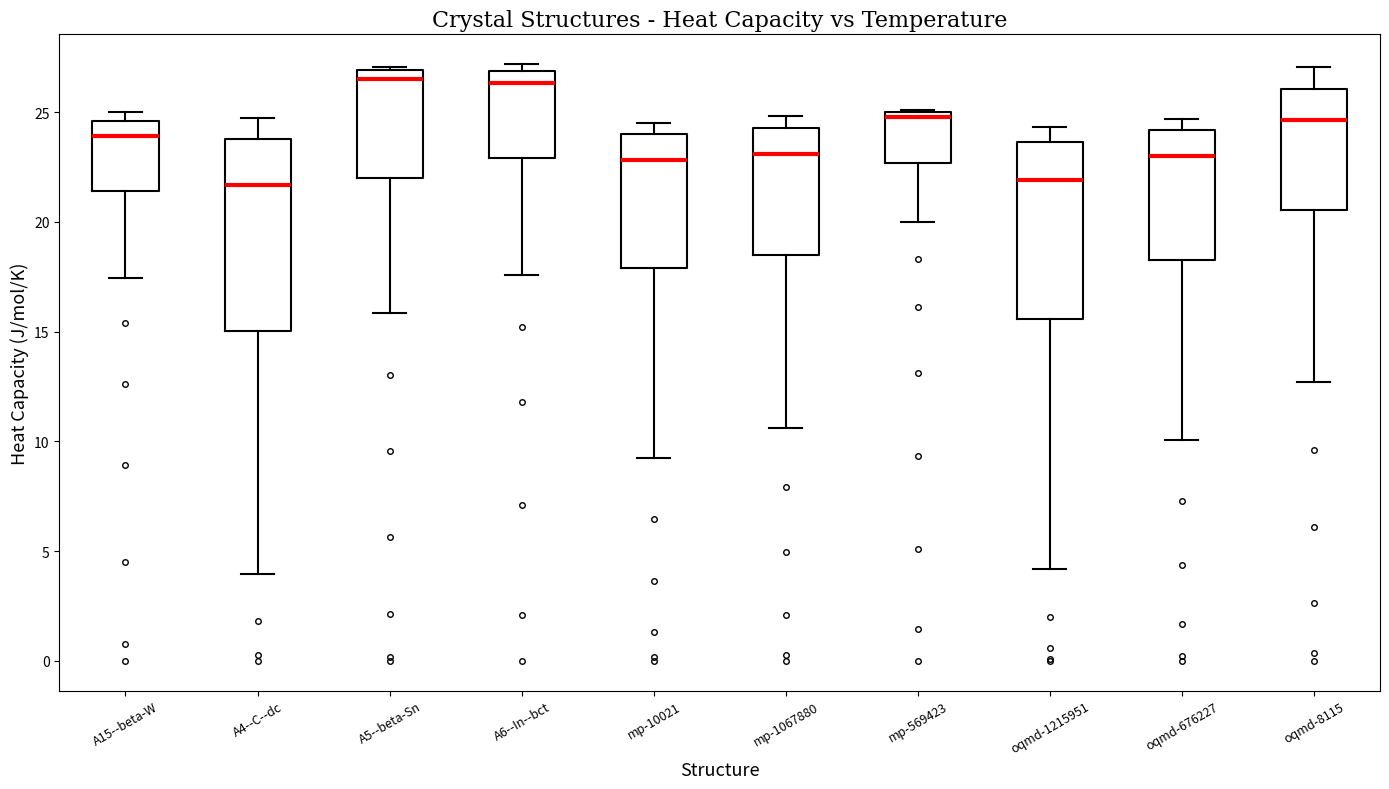

Reading left to right, transcribe this box plot: for each box, give where its median line is, the range the box spans, and where its two whiskers end, as read against the y-axis. The values are not printed on the chart, so give them approximately, as read against the axis.

A15--beta-W: median 24.0, box 21.5 to 24.5, whiskers 17.5 to 25.0
A4--C--dc: median 21.5, box 15.0 to 24.0, whiskers 4.0 to 24.5
A5--beta-Sn: median 26.5, box 22.0 to 27.0, whiskers 16.0 to 27.0
A6--In--bct: median 26.5, box 23.0 to 27.0, whiskers 17.5 to 27.0 (just above the box's upper edge)
mp-10021: median 23.0, box 18.0 to 24.0, whiskers 9.5 to 24.5
mp-1067880: median 23.0, box 18.5 to 24.5, whiskers 10.5 to 25.0
mp-569423: median 25.0 (just below the box's upper edge), box 22.5 to 25.0, whiskers 20.0 to 25.0
oqmd-1215951: median 22.0, box 15.5 to 23.5, whiskers 4.0 to 24.5
oqmd-676227: median 23.0, box 18.5 to 24.0, whiskers 10.0 to 24.5
oqmd-8115: median 24.5, box 20.5 to 26.0, whiskers 12.5 to 27.0